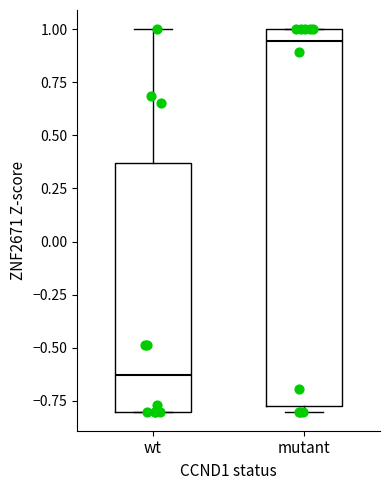

Where is the lower edge of the box for wt on the y-axis? The values are not printed on the chart, so give them approximately, as read against the axis.

-0.80